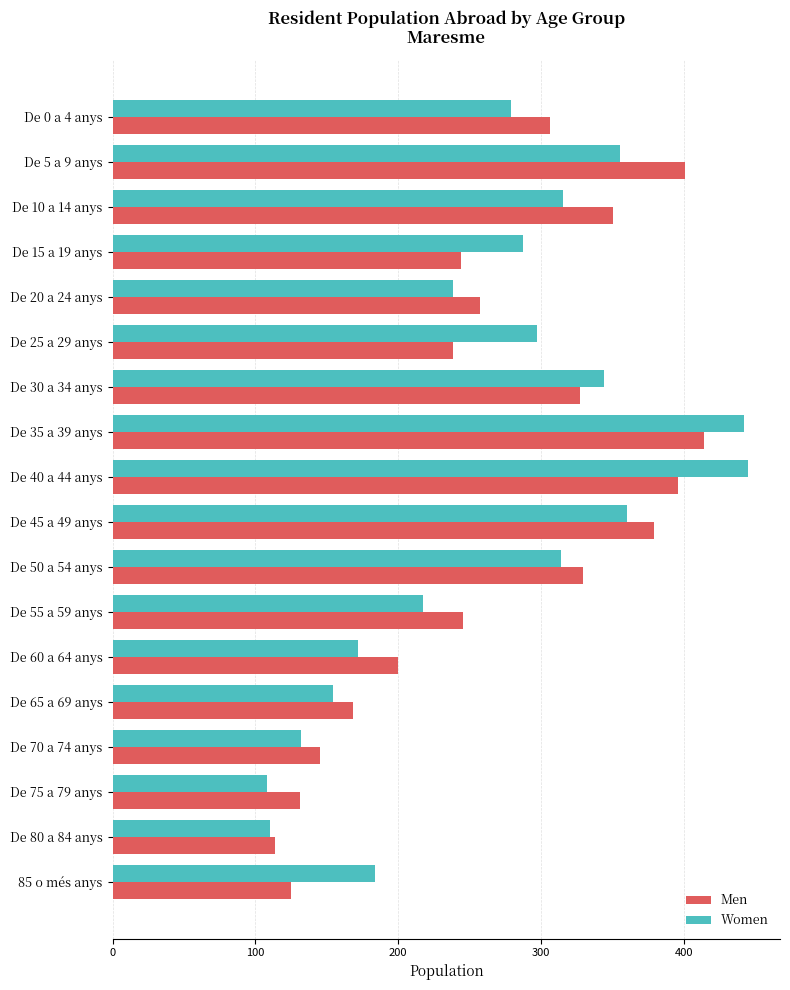

Which category has the highest value in the Men series?

De 35 a 39 anys